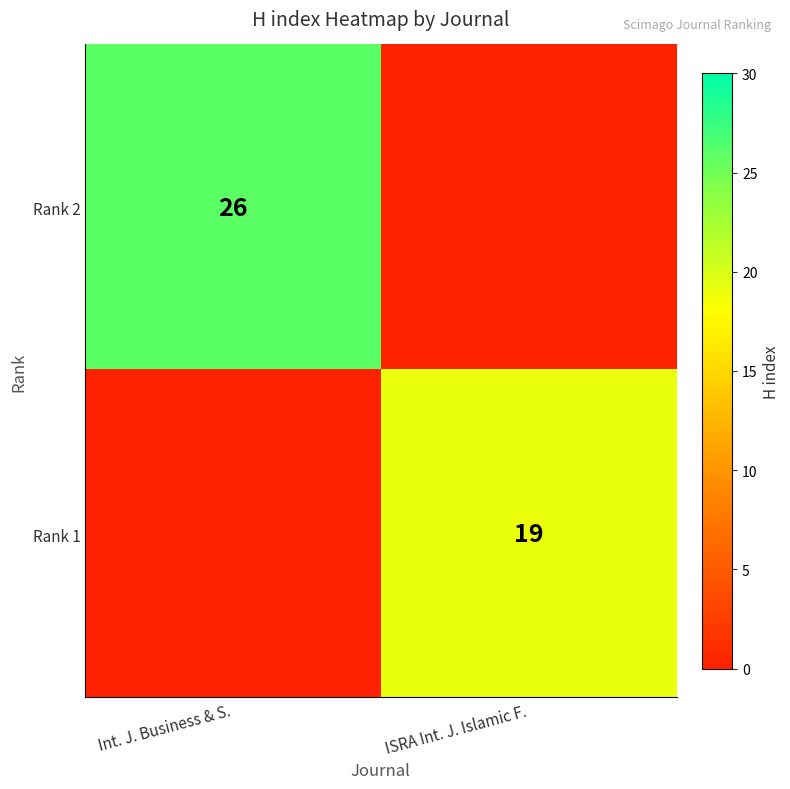

True or false: Rank 1 has a value of 19 at ISRA Int. J. Islamic F..

True